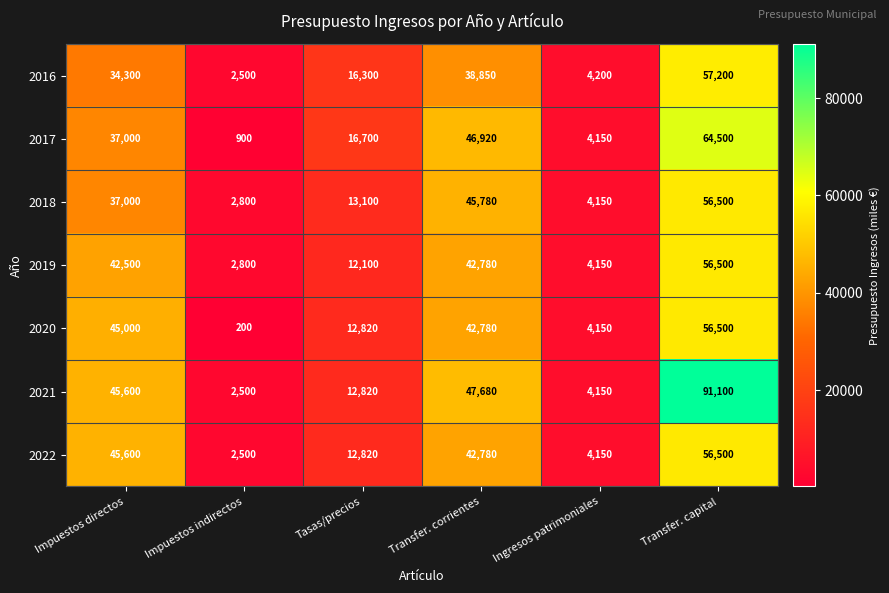

At which label does 2022 first exceed 42780?

Impuestos directos